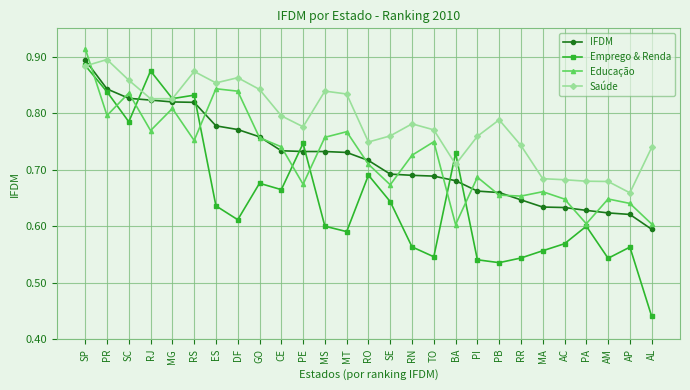

Which series changed the most between SE and AL?

Emprego & Renda